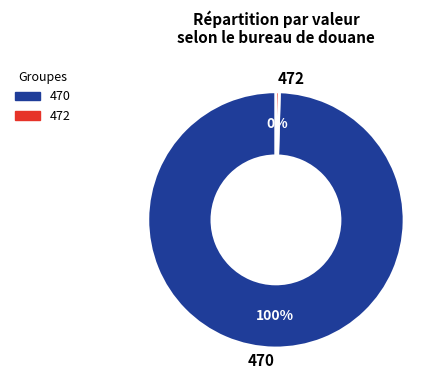

Between 472 and 470, which is larger?

470